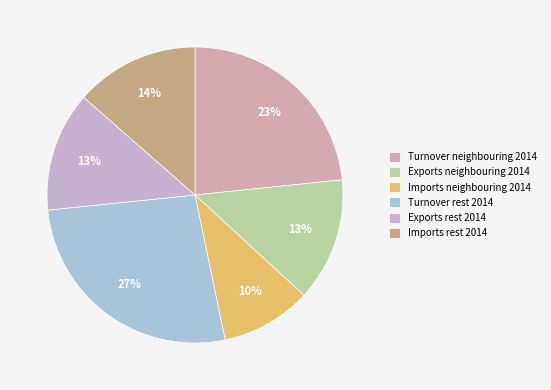

How many slices are in this pie chart?

6